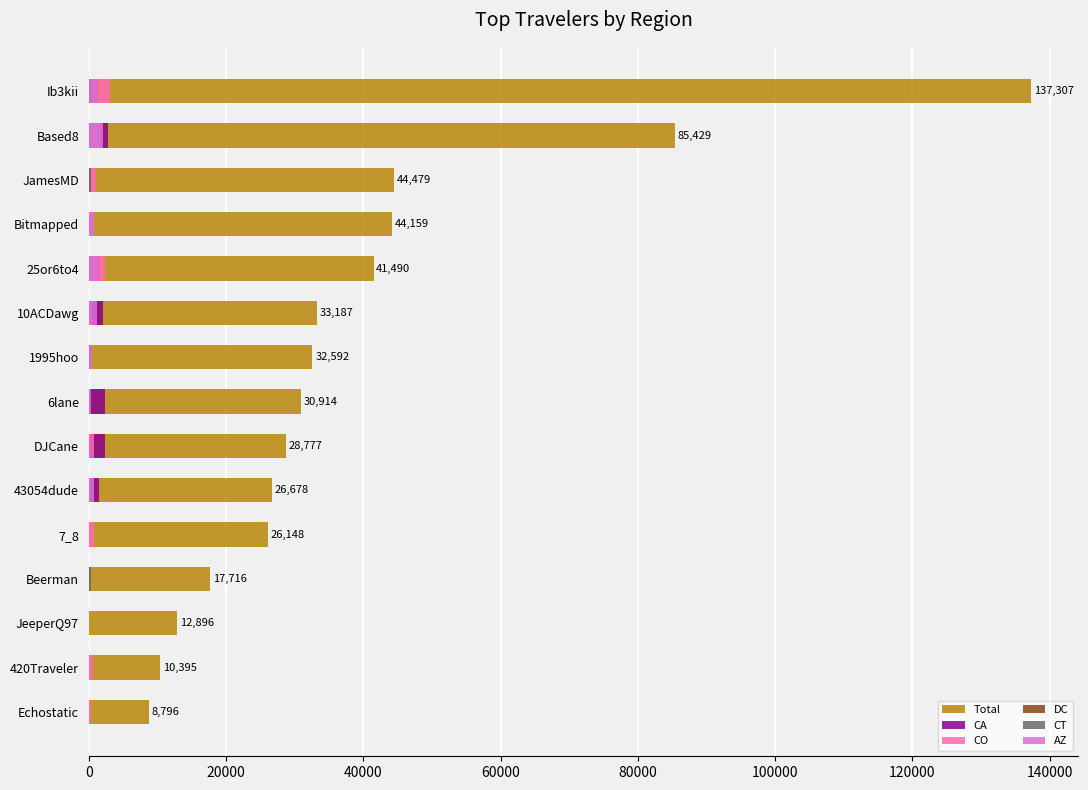

Is the value of DC at 6lane greater than the value of AZ at 420Traveler?

Yes